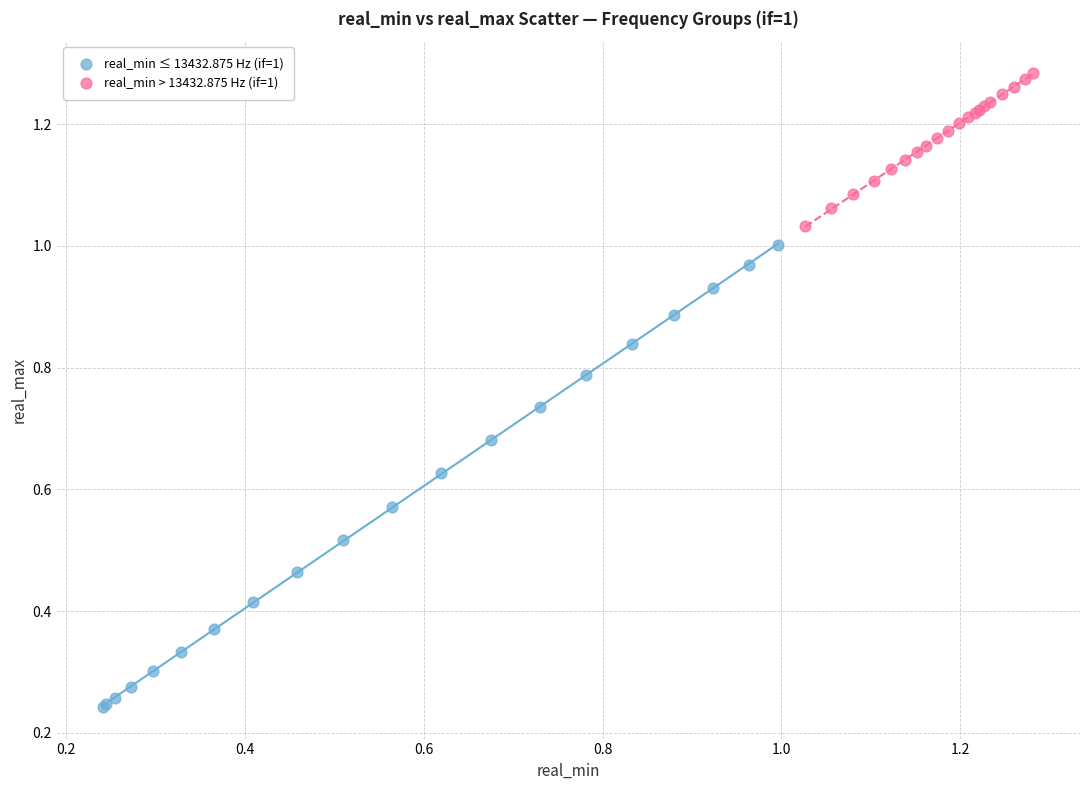

Which series reaches the maximum Y coordinate?

real_min > 13432.875 Hz (if=1)